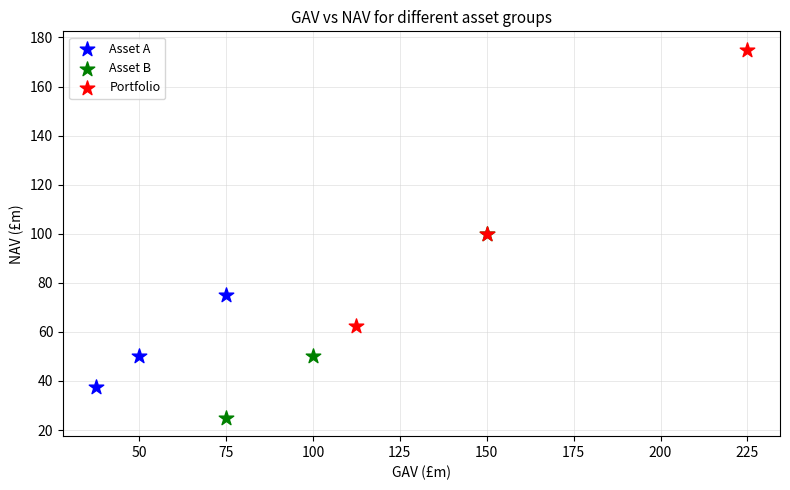

What are all the series names shown in the legend?

Asset A, Asset B, Portfolio